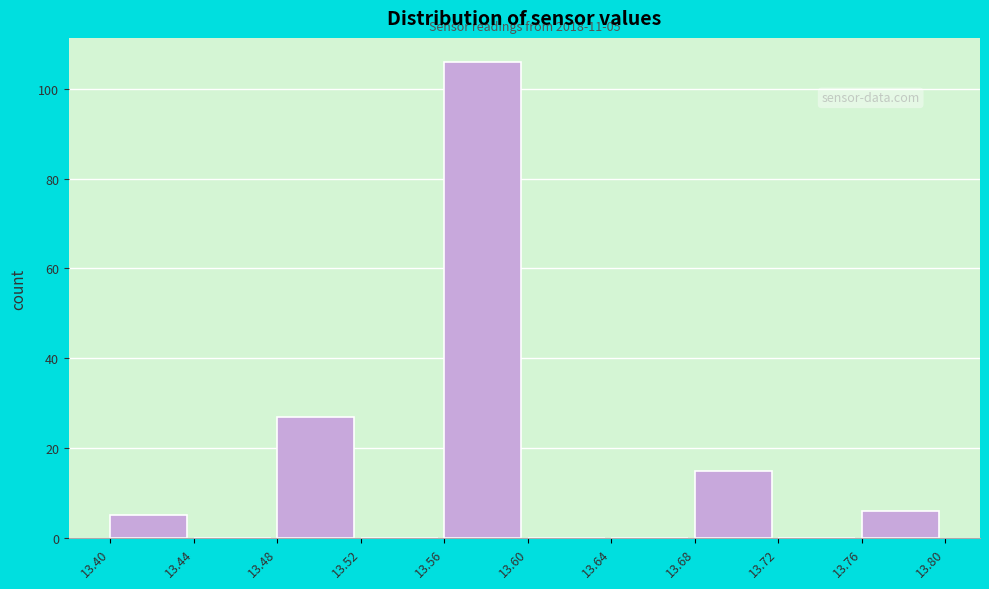

Over which range of the x-axis is the bar tallest?

13.56 to 13.60